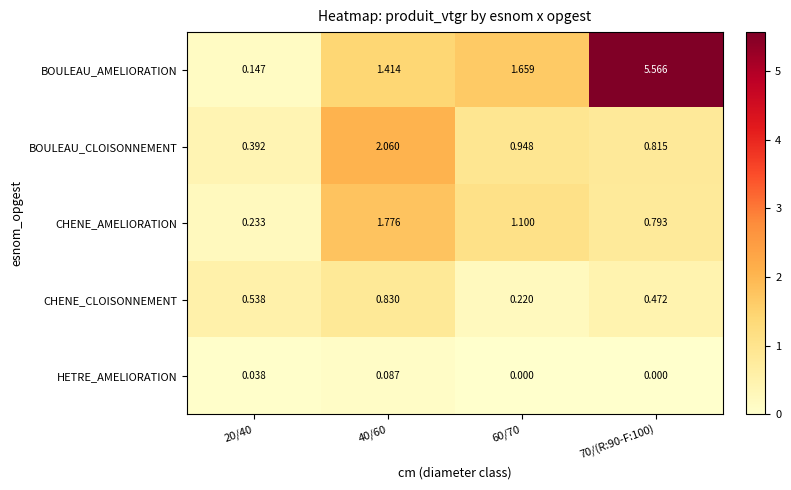

Rank the series at 20/40 from highest to lowest value.

CHENE_CLOISONNEMENT, BOULEAU_CLOISONNEMENT, CHENE_AMELIORATION, BOULEAU_AMELIORATION, HETRE_AMELIORATION